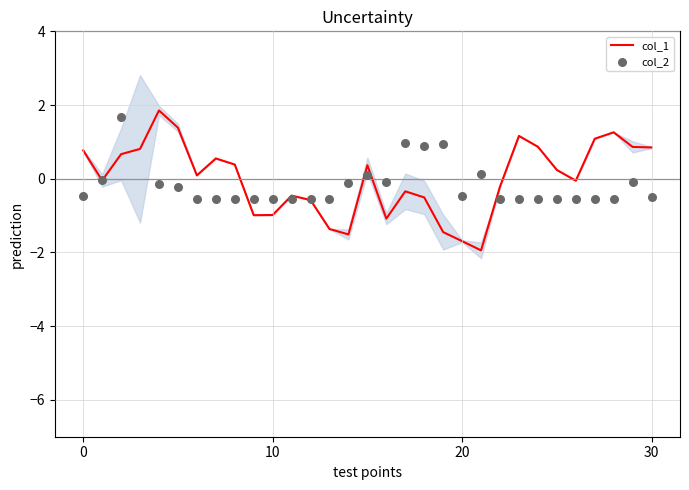

What are all the series names shown in the legend?

col_1, col_2